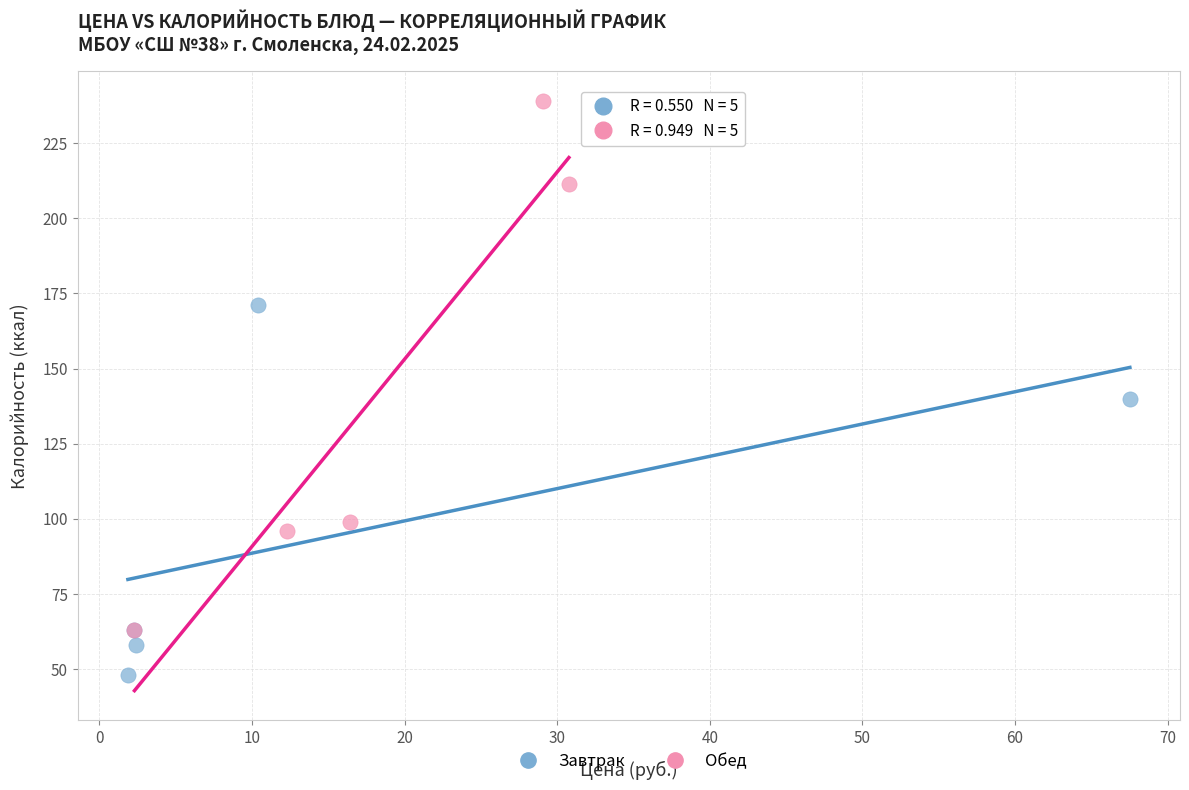

Which series contains the lowest Y value?

Завтрак